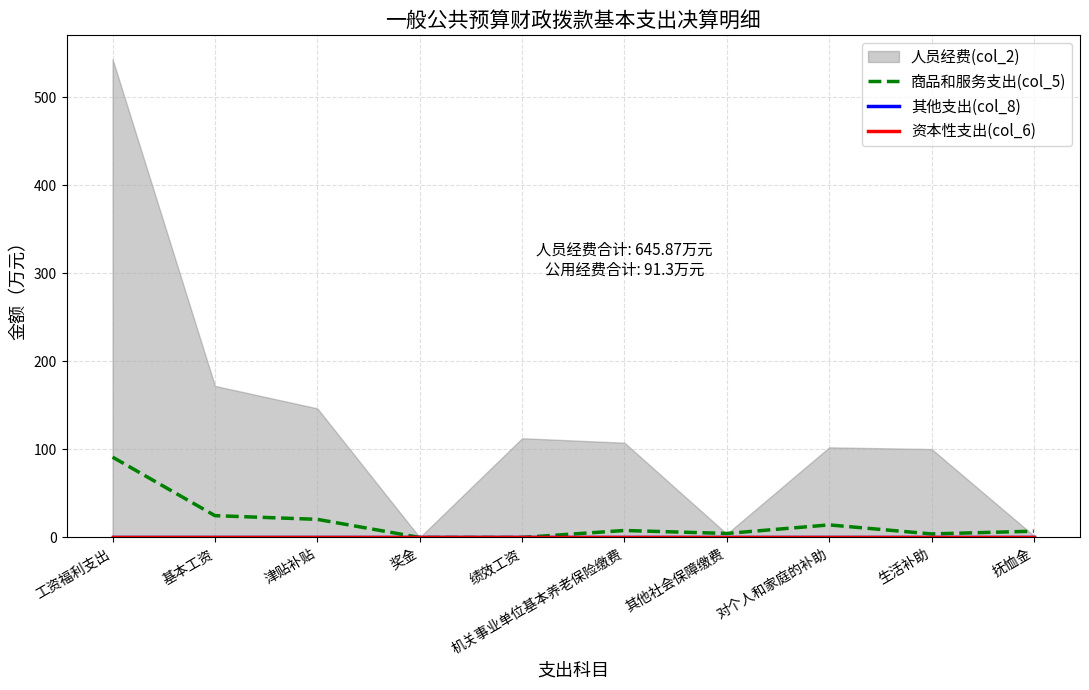

How many lines are shown in the chart?

3